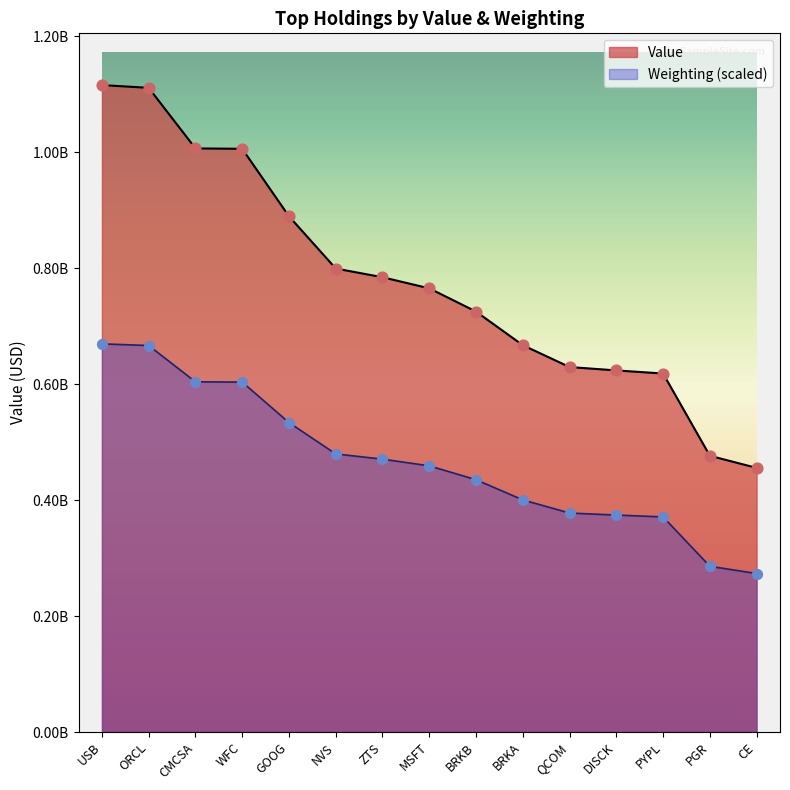

What are all the series names shown in the legend?

Value, Weighting (scaled)